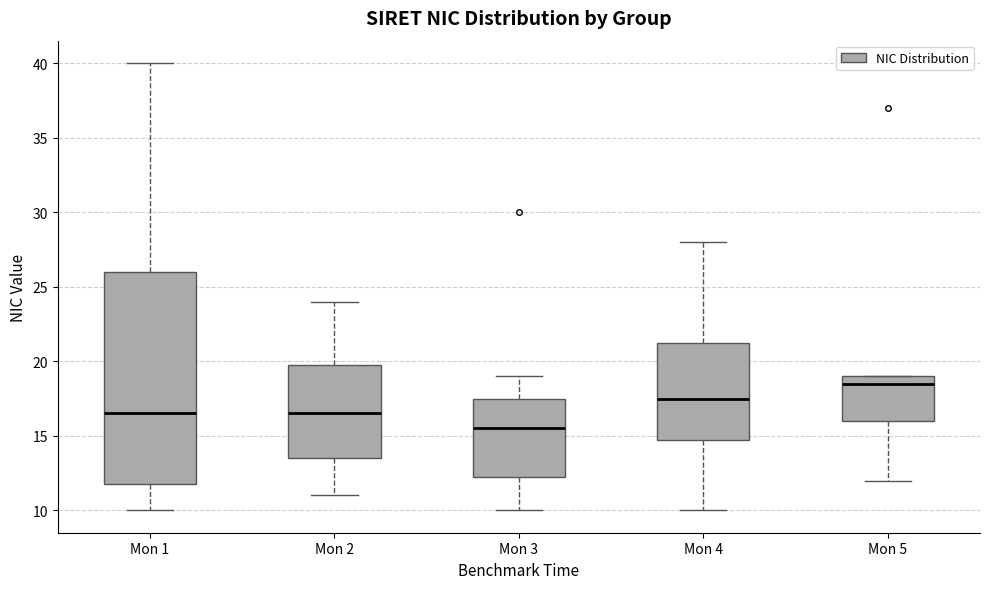

Which box is the tallest, from its lower edge to its upper edge?

Mon 1